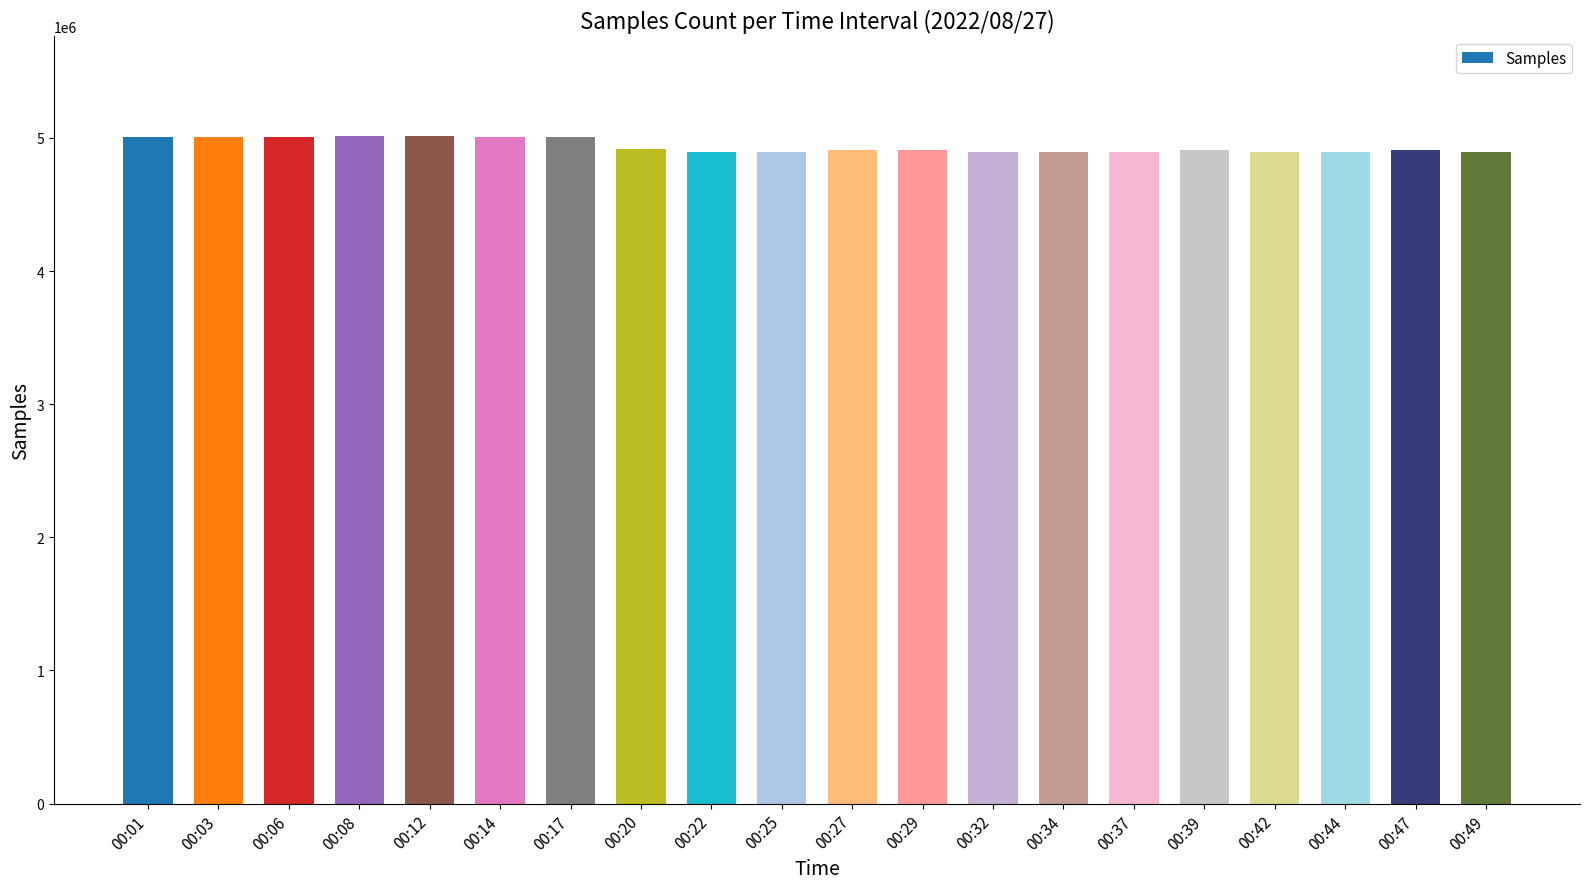

What is the ratio of the value at 00:06 to the value at 00:22?

1.0